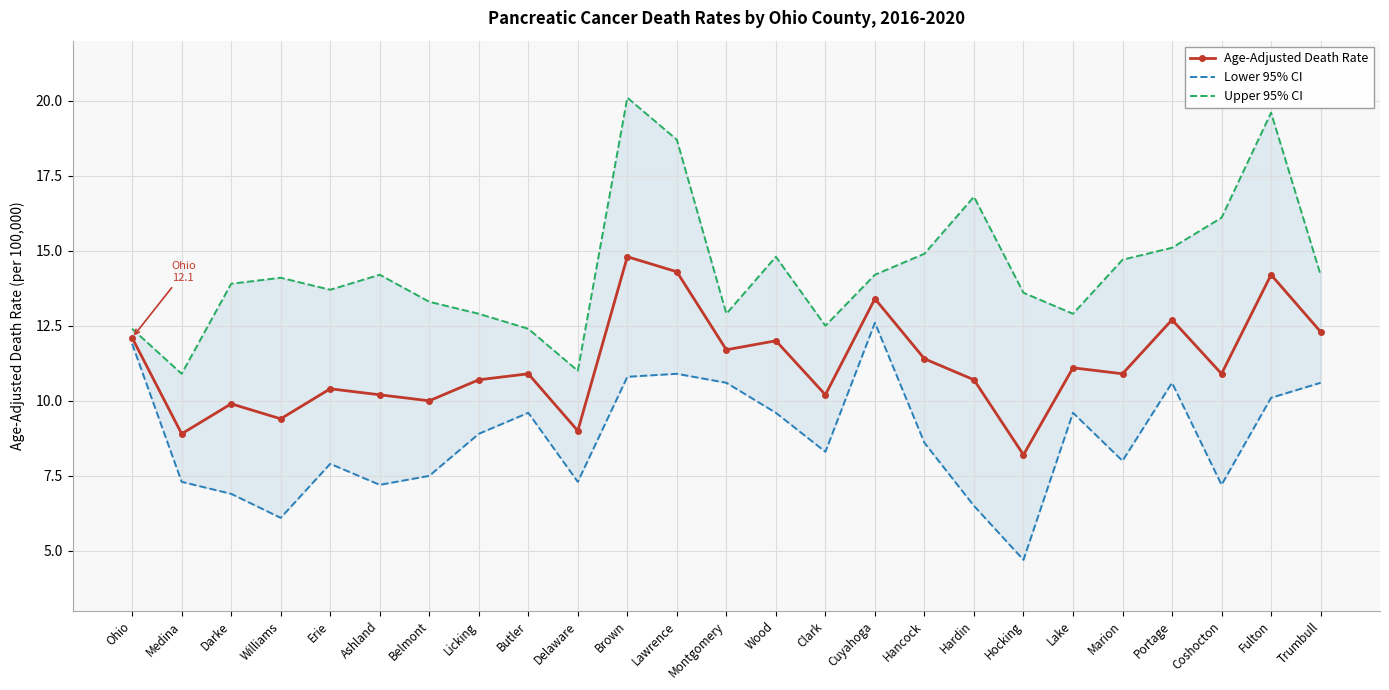

What is the total value across all series at Erie?

32.0